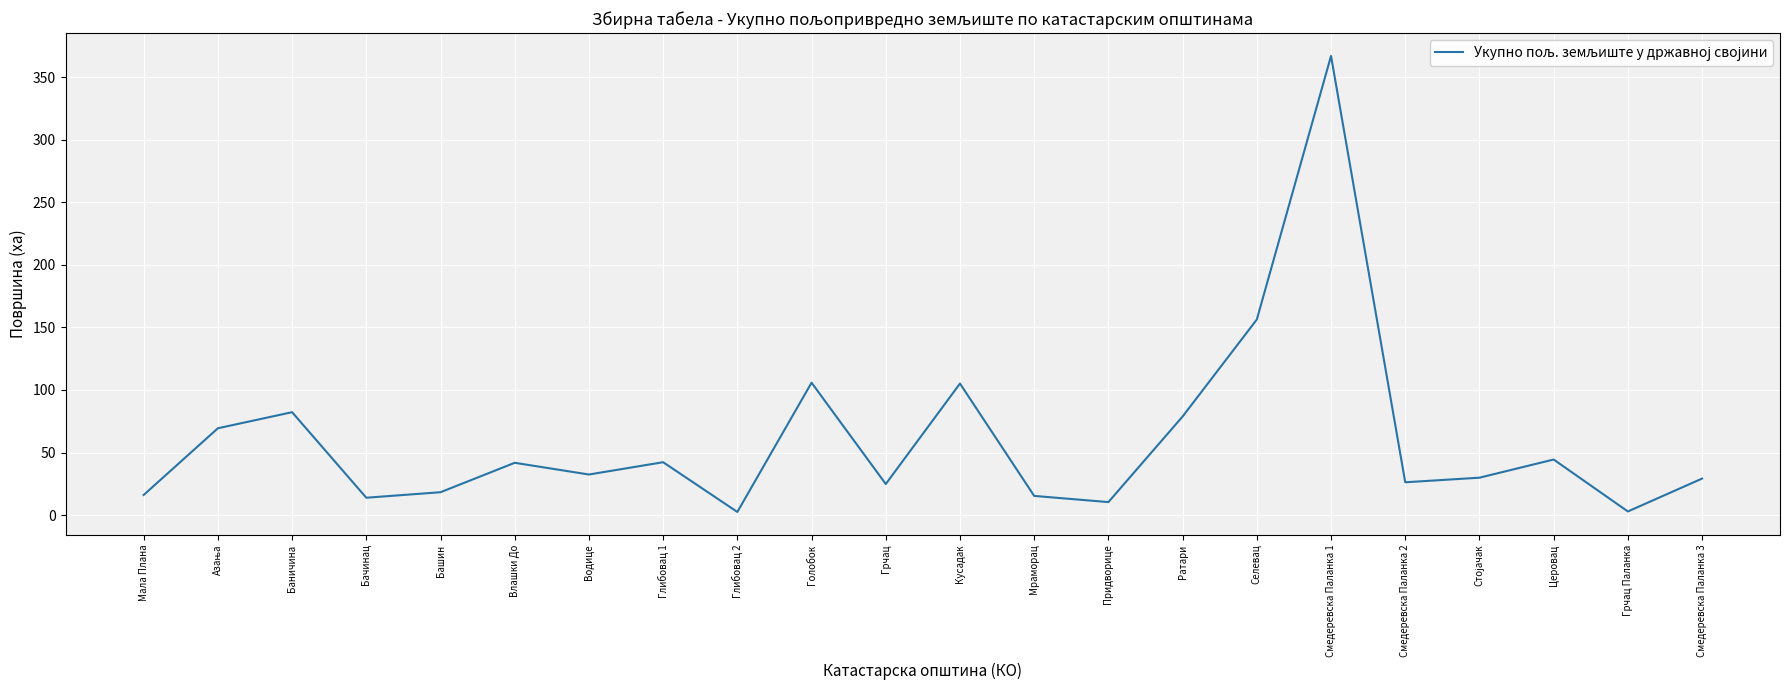

What is the sum of all values?

1315.1